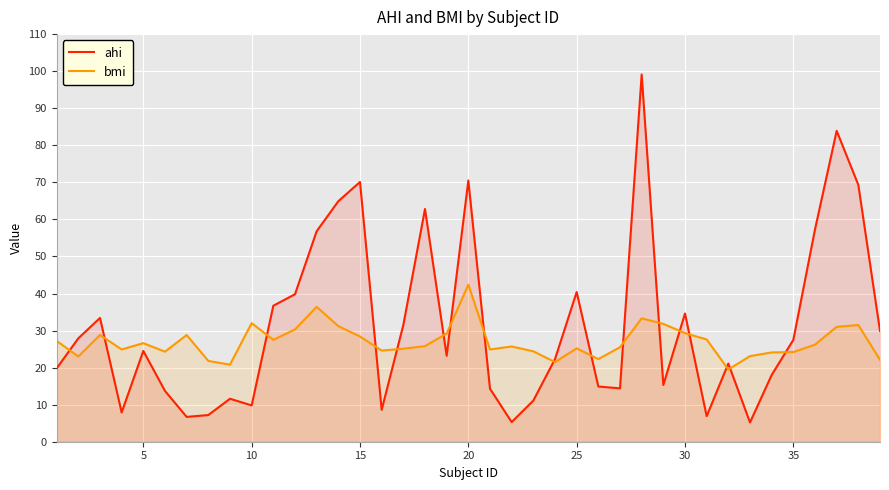

How many interior local valleys does the bmi series have?

10